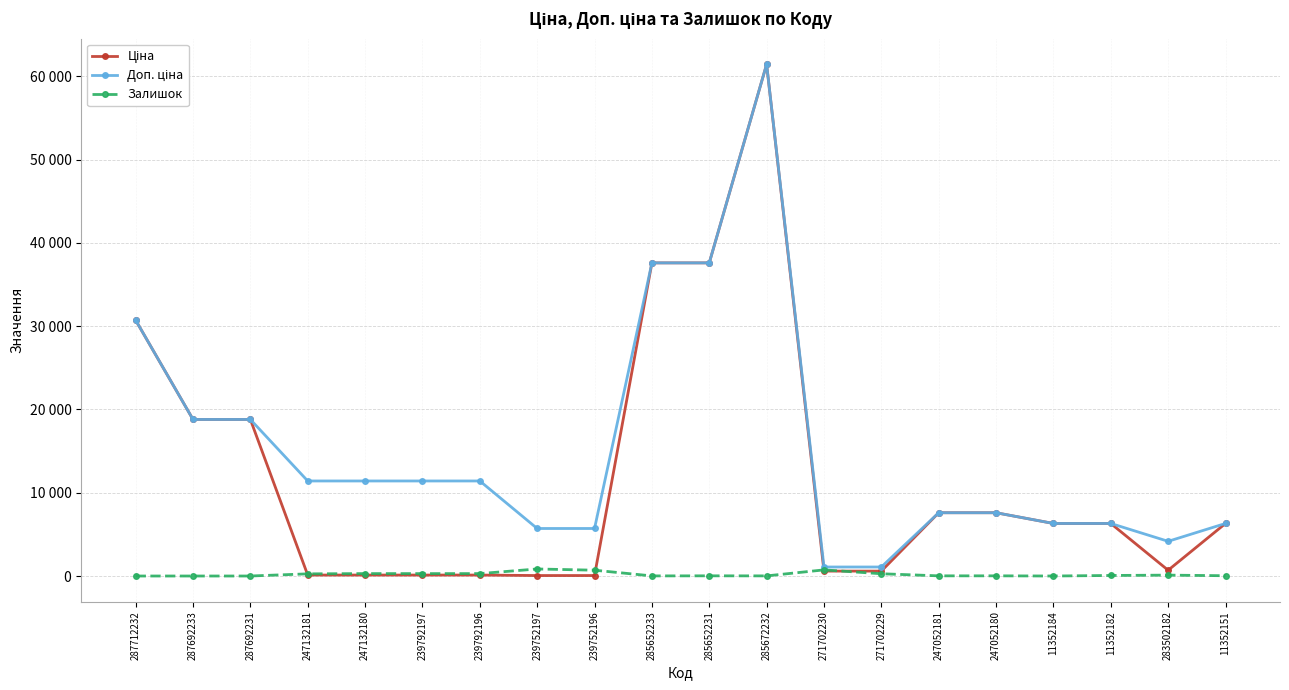

Between which two adjacent categories do Ціна and Залишок first intersect?

287692231 and 247132181